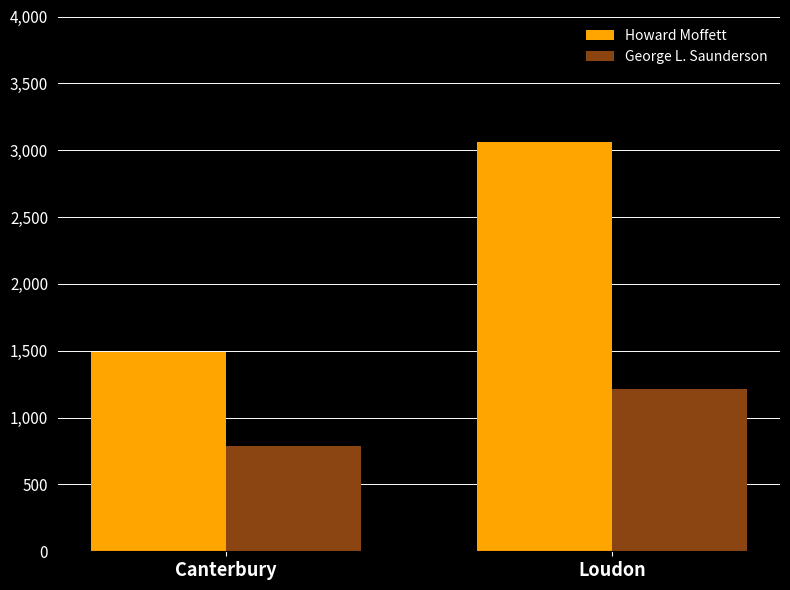

Which series has the widest spread of values?

Howard Moffett